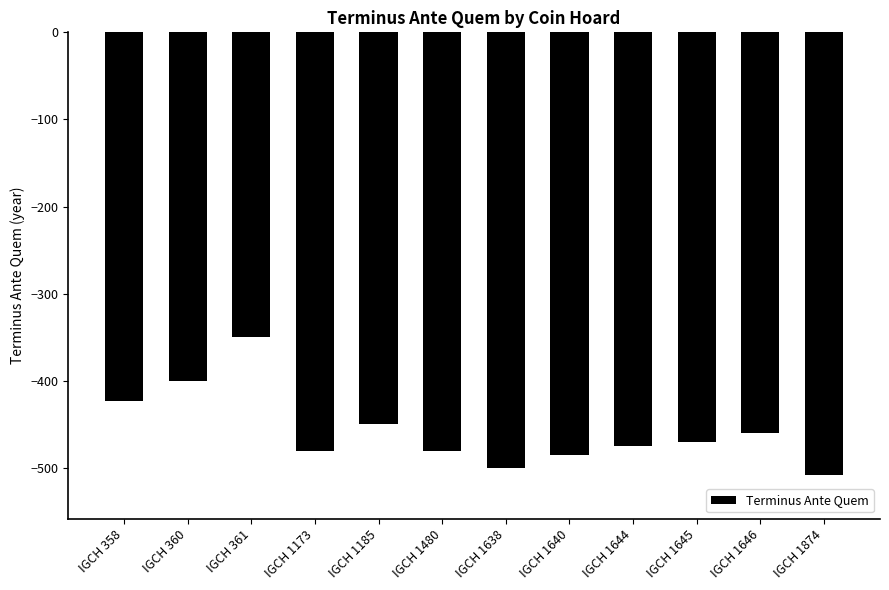

What value does the data have at IGCH 1480?

-480